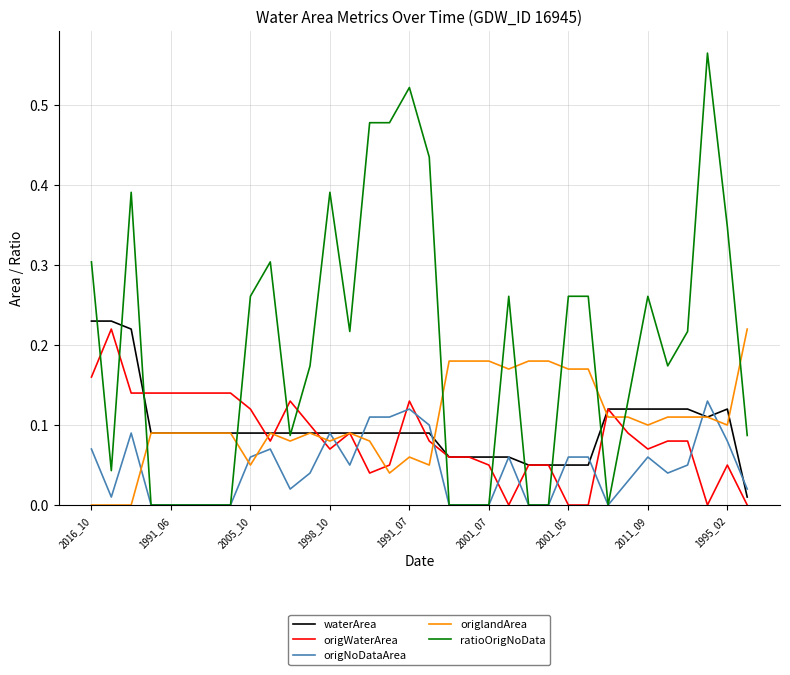

What are all the series names shown in the legend?

waterArea, origWaterArea, origNoDataArea, origlandArea, ratioOrigNoData